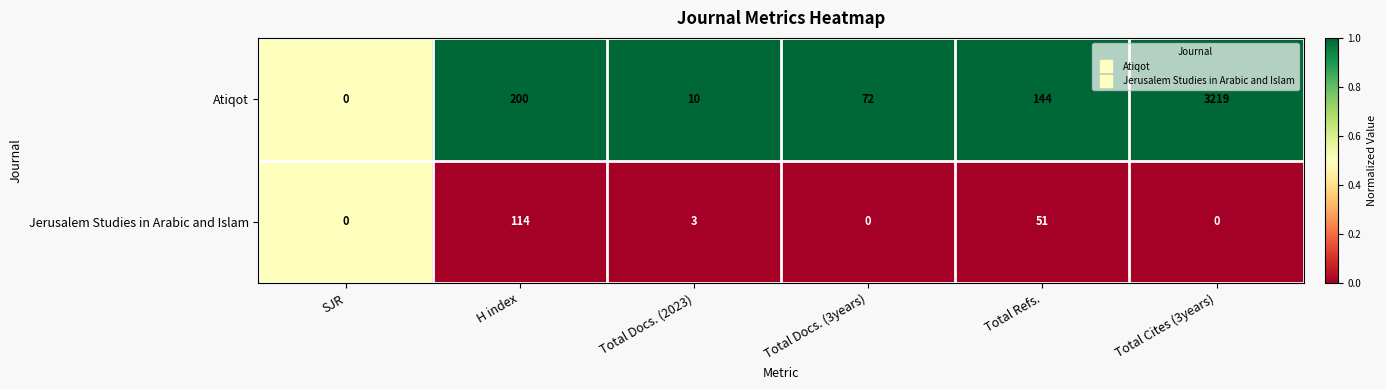

What is the total value across all series at Total Cites (3years)?

3219